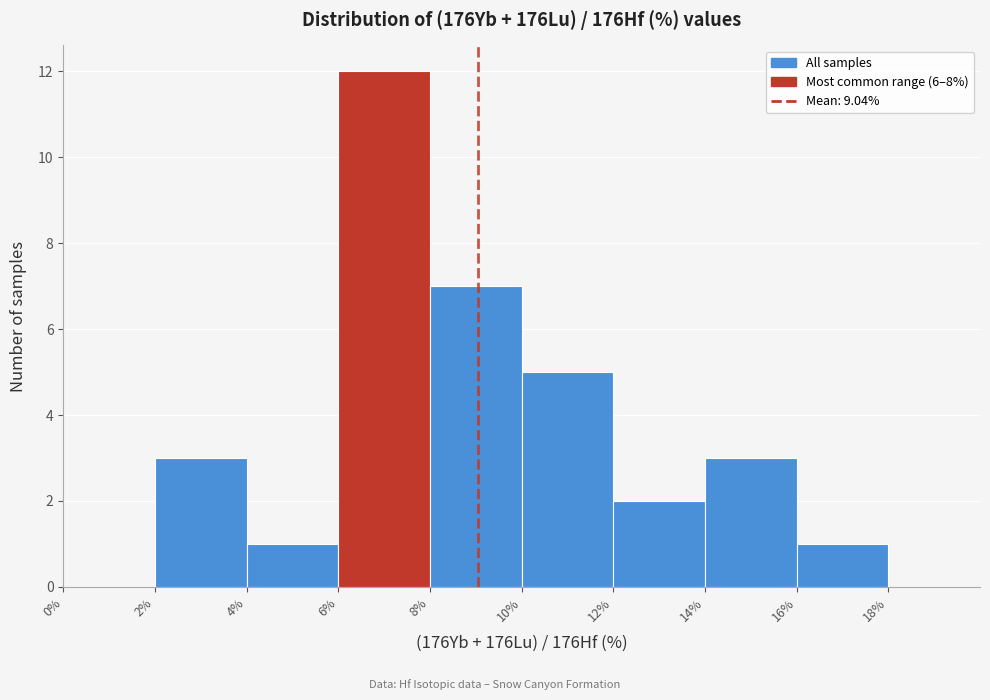

Reading left to right, transcribe this chart: for each bar, give the range it covers on the x-axis and its height. The values are not printed on the chart, so give them approximately, as read against the axis.

0% to 2%: 0
2% to 4%: 3
4% to 6%: 1
6% to 8%: 12
8% to 10%: 7
10% to 12%: 5
12% to 14%: 2
14% to 16%: 3
16% to 18%: 1